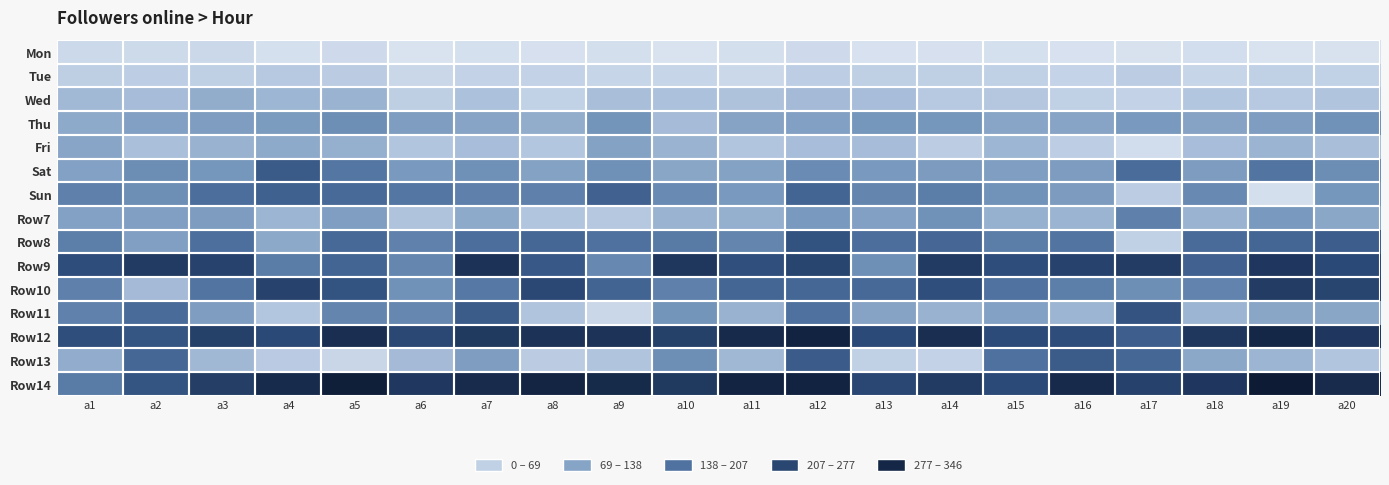

Which label corresponds to the smallest value in the chart?

a6